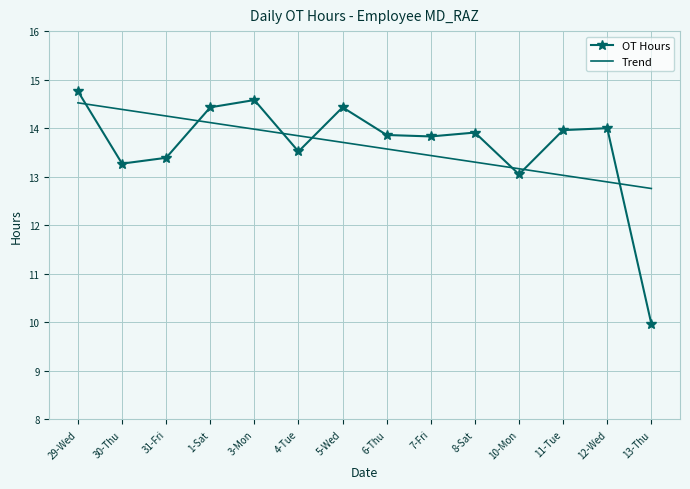

Which series ends up on top after the final intersection of OT Hours and Trend?

Trend